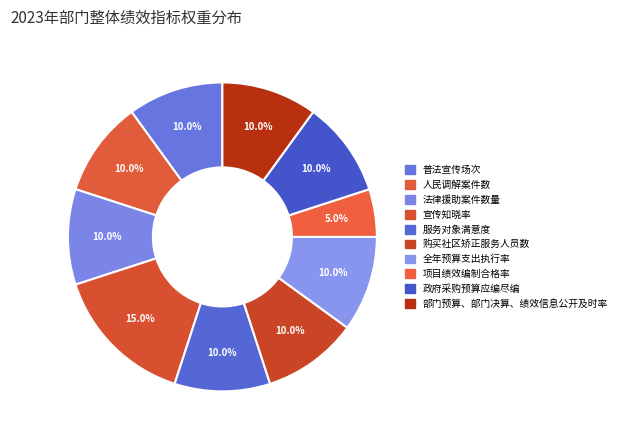

Which has a higher value, 普法宣传场次 or 人民调解案件数?

普法宣传场次